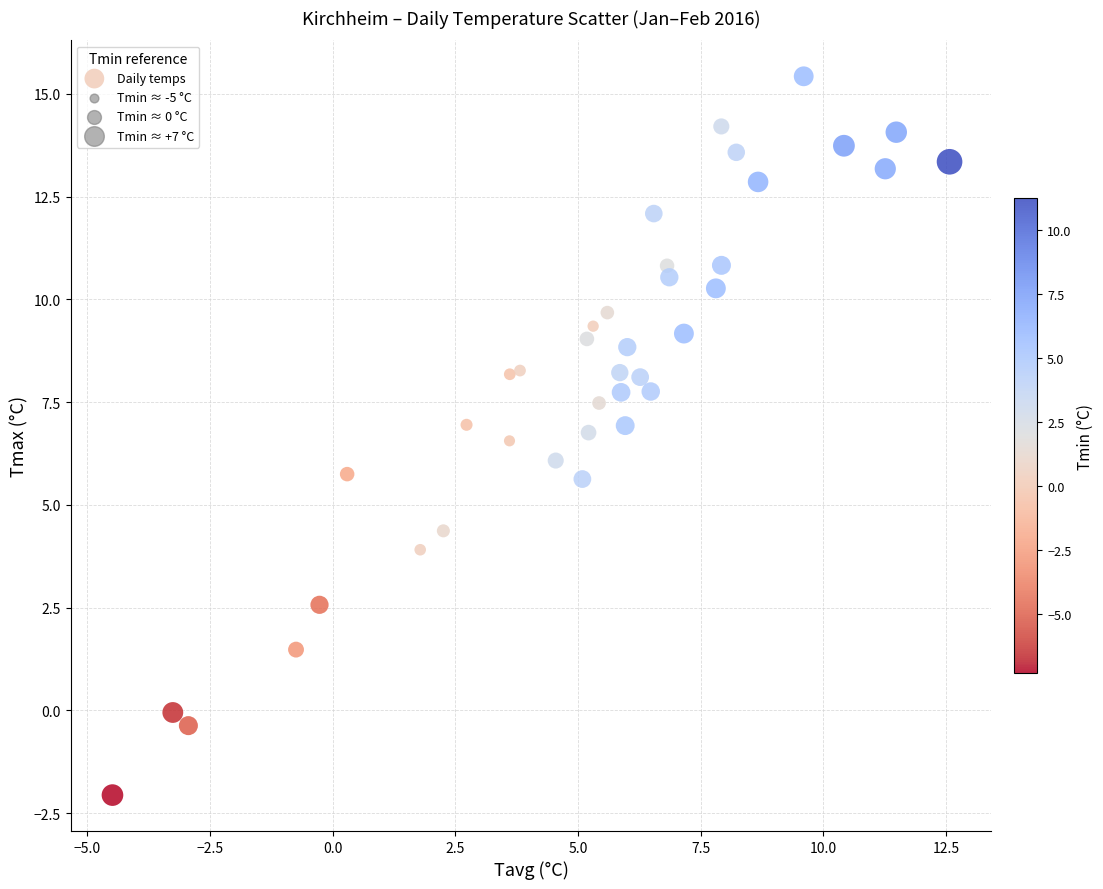

What is the range of Y values (max minus min)?

17.5